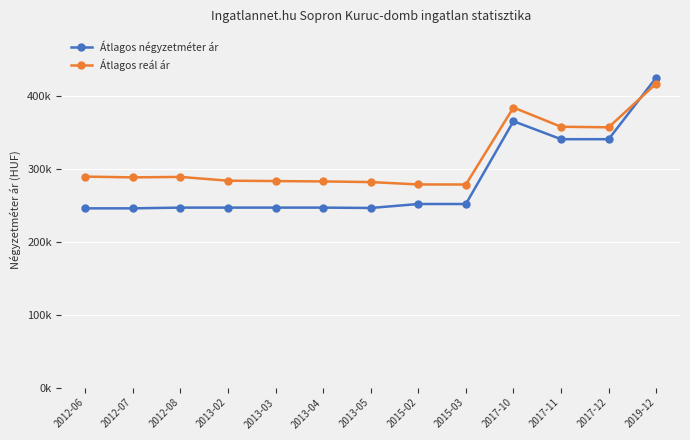

The Átlagos reál ár series shows 417505 at 2019-12. True or false?

True